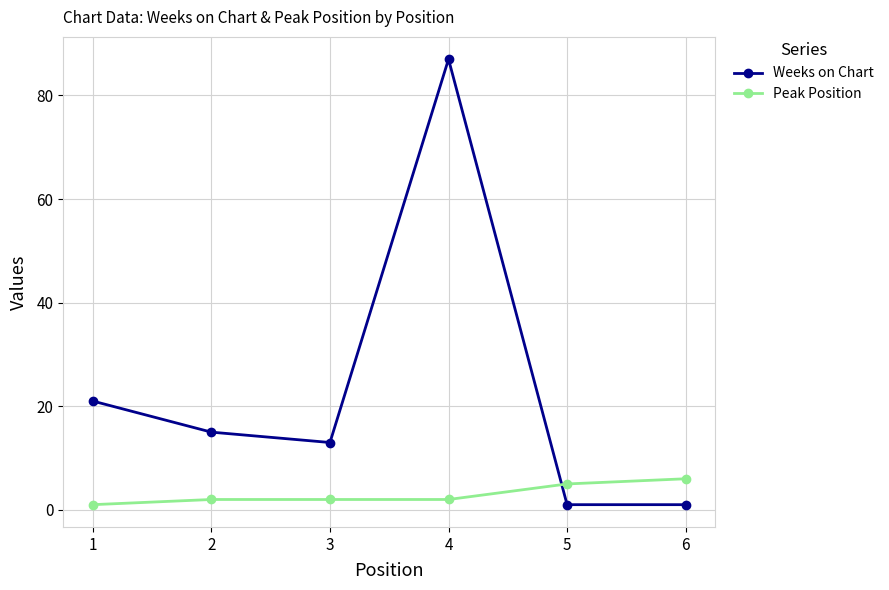

Count the Peak Position values in the range 2 to 5.

4